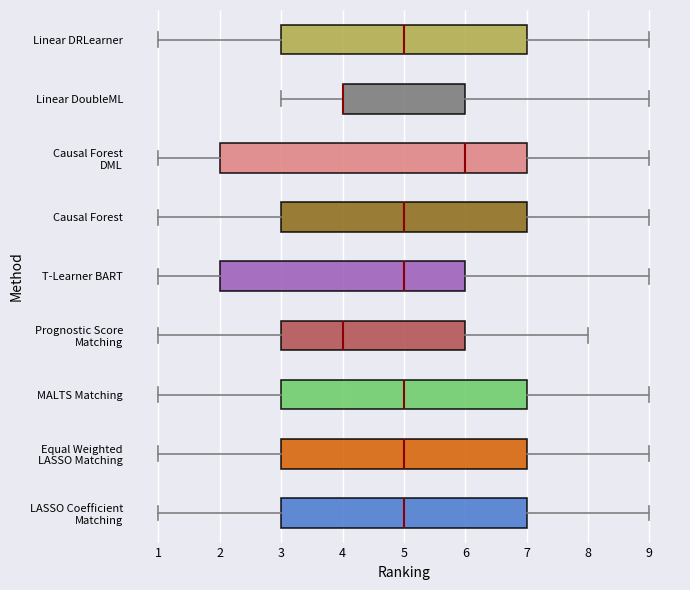

Comparing the boxes themselves (not the whiskers), which one is the widest?

Causal Forest DML